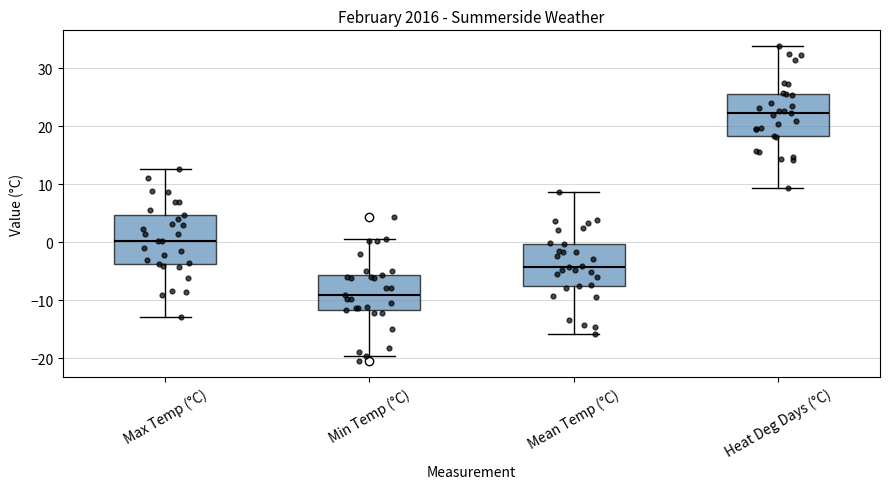

Reading left to right, transcribe this box plot: for each box, give where its median line is, the range the box spans, and where its two whiskers end, as read against the y-axis. The values are not printed on the chart, so give them approximately, as read against the axis.

Max Temp (°C): median 0, box -4 to 5, whiskers -13 to 13
Min Temp (°C): median -9, box -12 to -6, whiskers -20 to 1
Mean Temp (°C): median -4, box -8 to 0, whiskers -16 to 9
Heat Deg Days (°C): median 22, box 18 to 26, whiskers 9 to 34